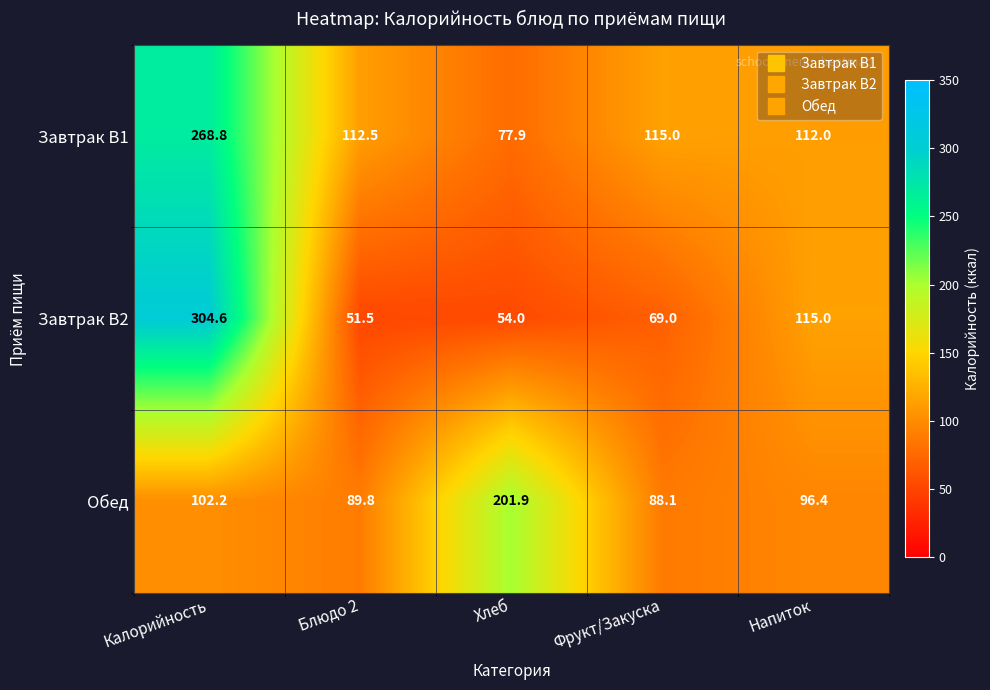

What is the difference between the Завтрак В2 values at Напиток and Блюдо 2?

63.5